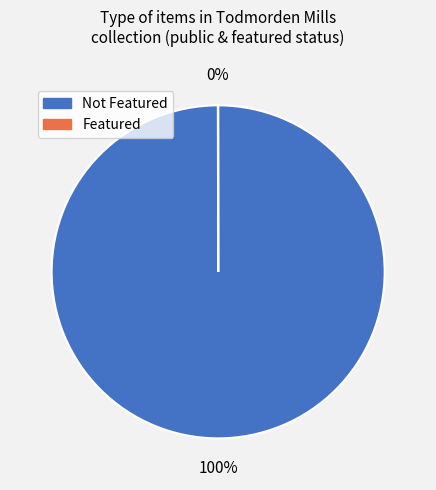

To the nearest percent, what is the difference between the largest and smallest slice percentages?

100%